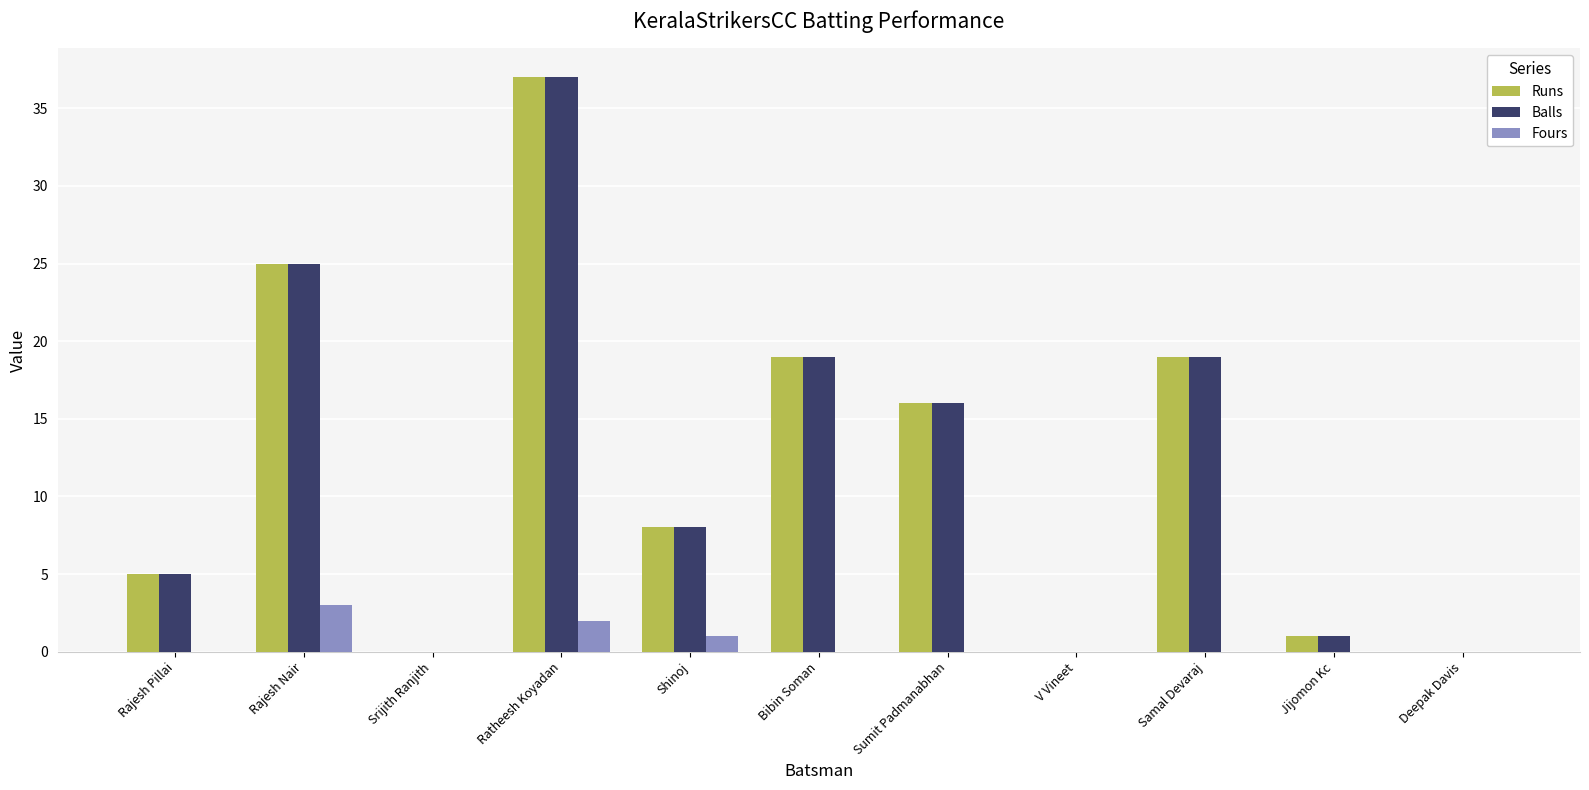

Which label corresponds to the largest value in the chart?

Ratheesh Koyadan